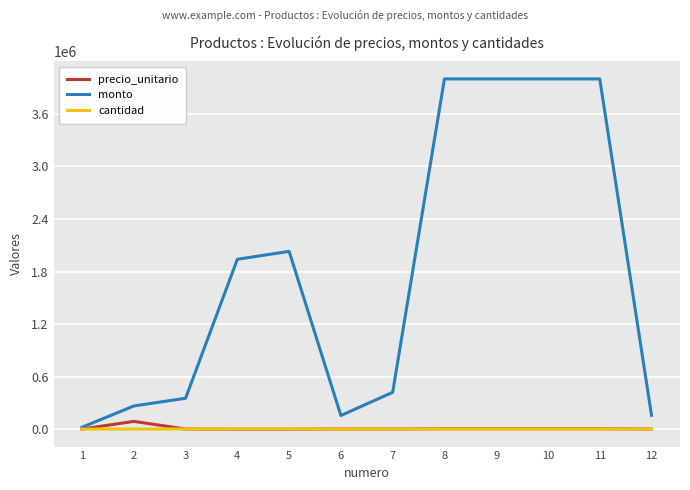

Is the value of precio_unitario at 11 greater than the value of monto at 2?

No